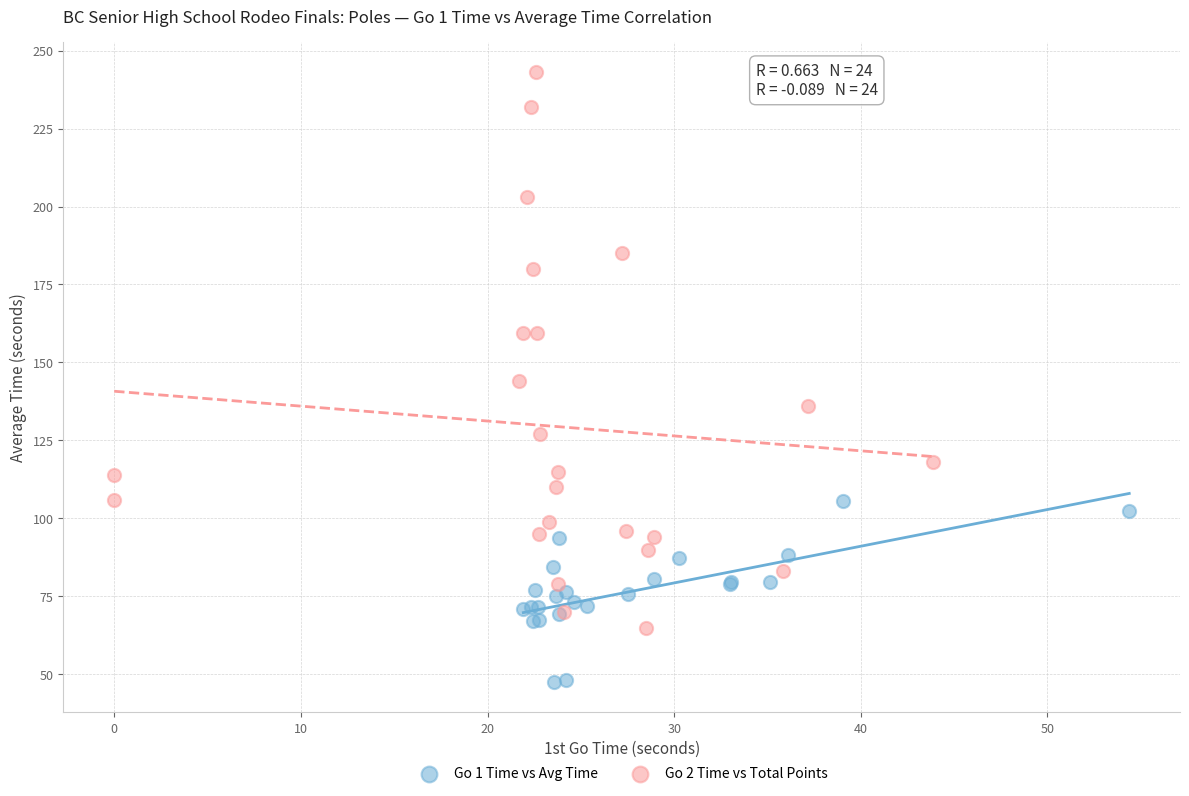

Which series contains the lowest Y value?

Go 1 Time vs Avg Time